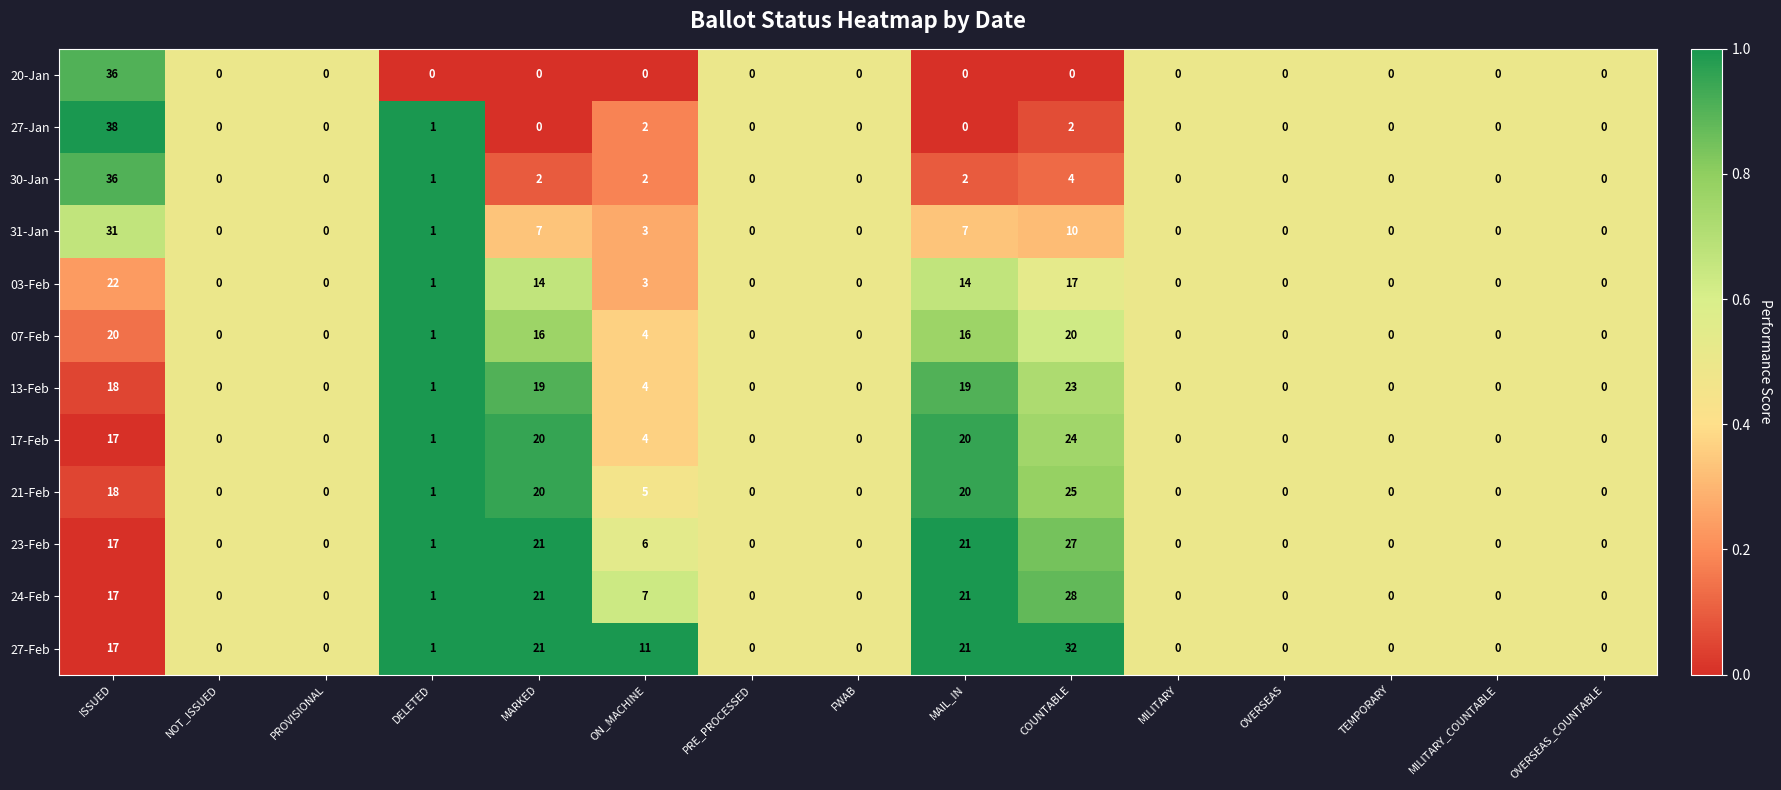

Which series changed the most between ISSUED and PROVISIONAL?

27-Jan